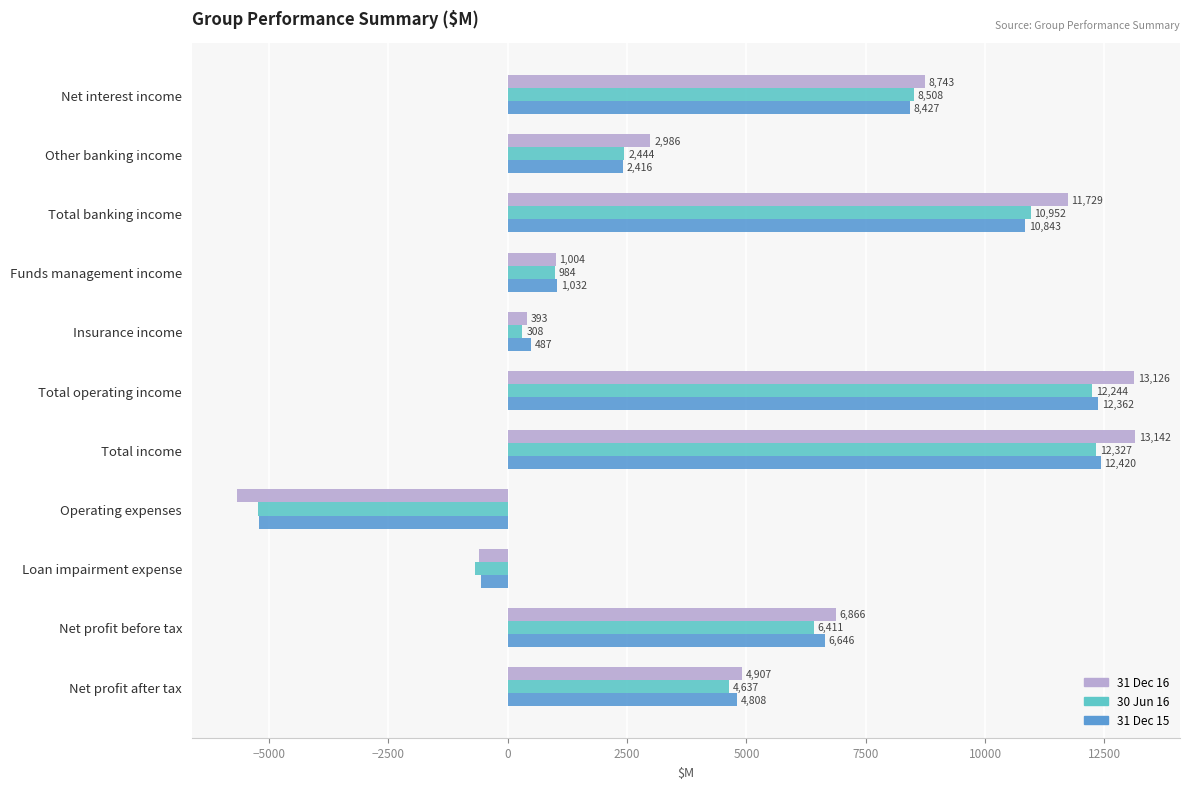

At which category does the chart reach its peak across all series?

Total income